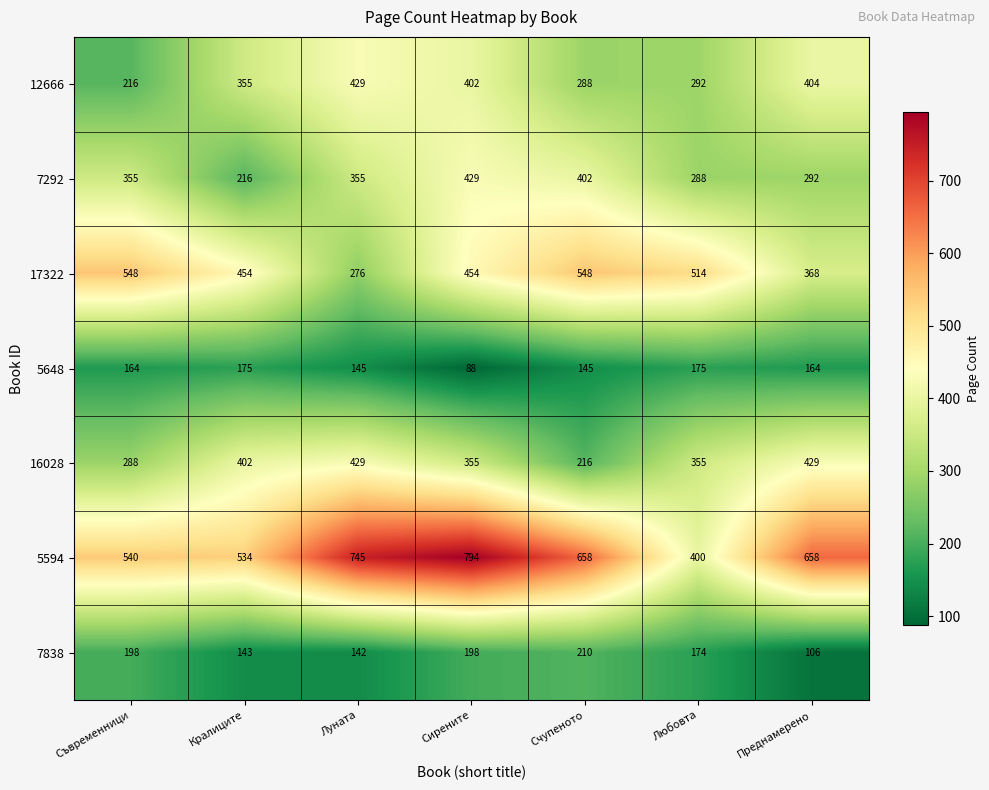

What is the difference between the second highest and minimum values in the 16028 series?

213